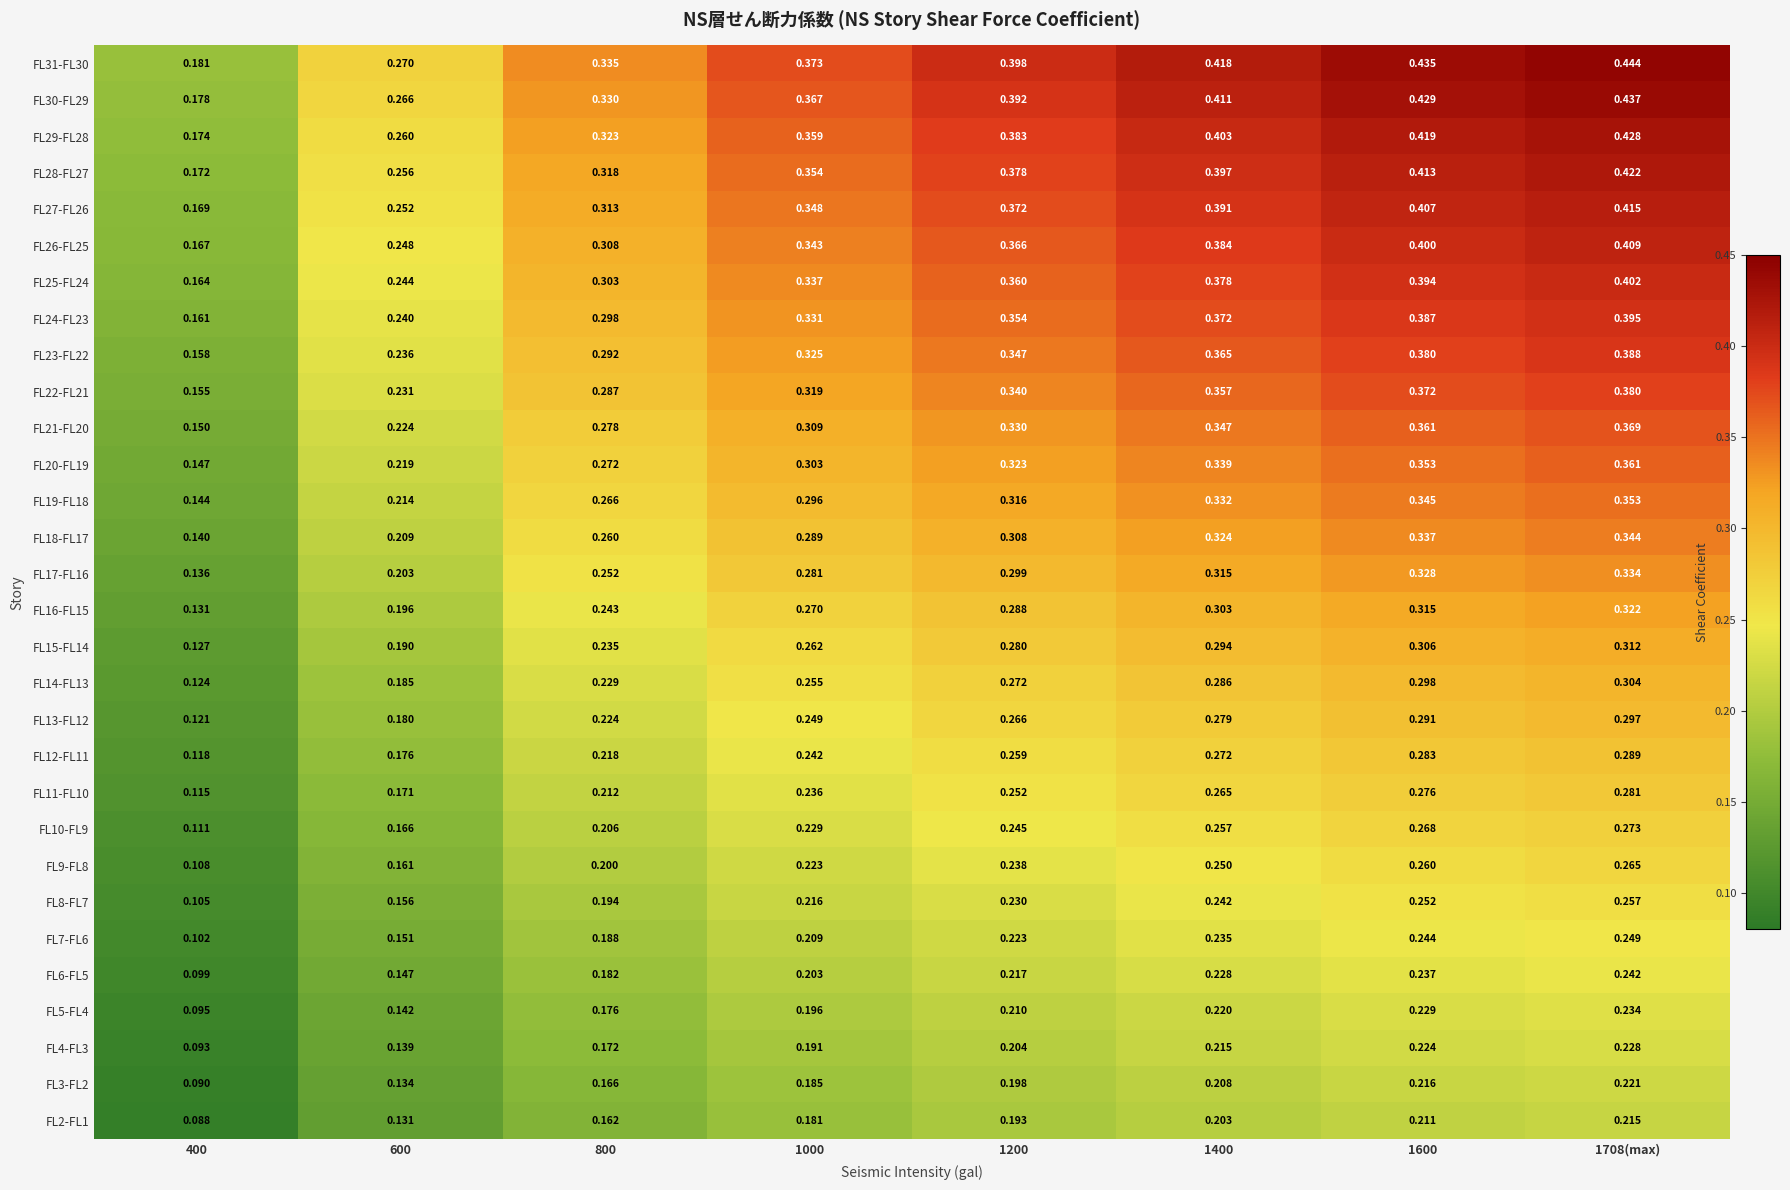

Is the value of FL12-FL11 at 1200 greater than the value of FL23-FL22 at 800?

No